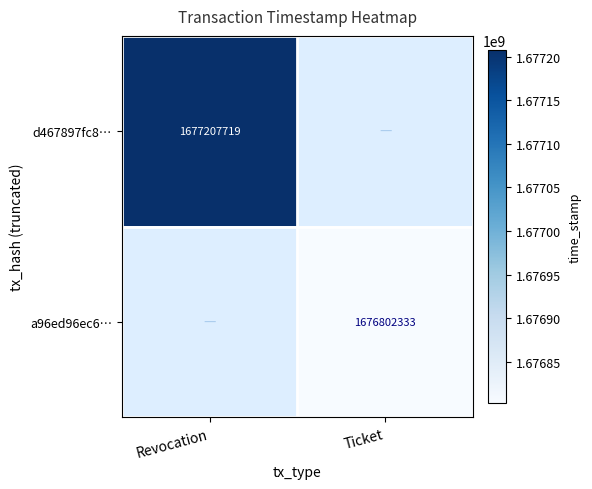

Is it true that a96ed96ec6… equals 1676802333 at Ticket?

True